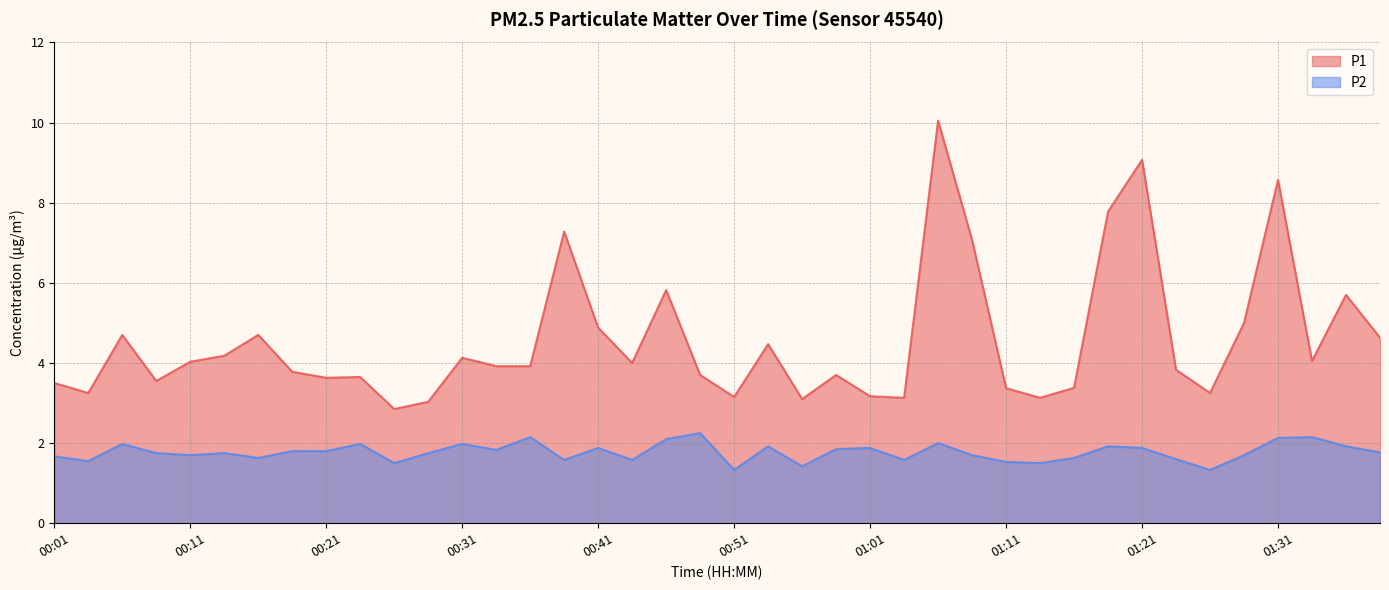

What is the label of the 27th point from the right?

00:33